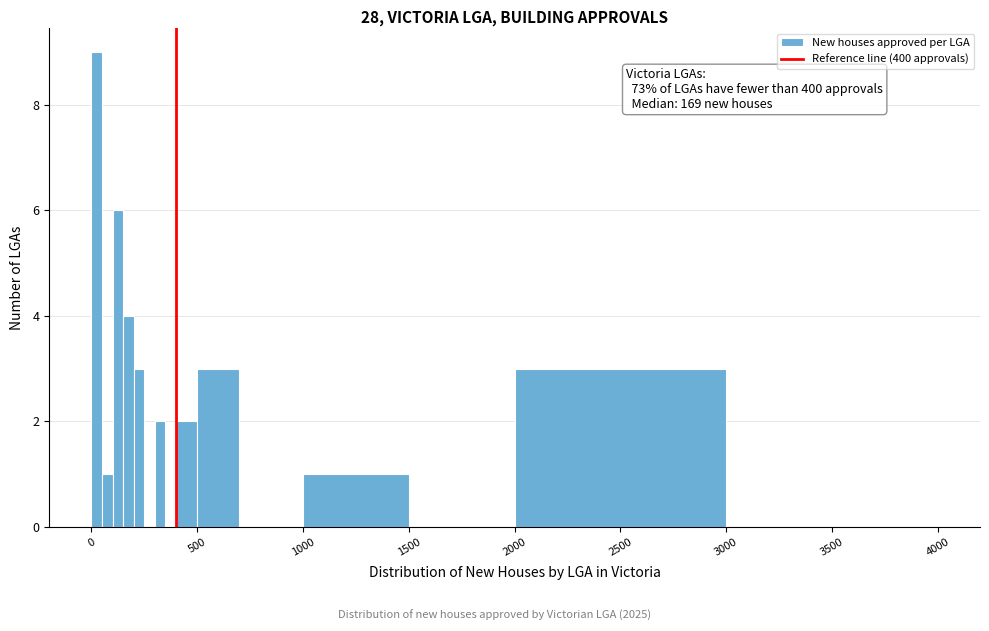

Read against the x-axis, roughly where is the centre of the tallest bar?

50